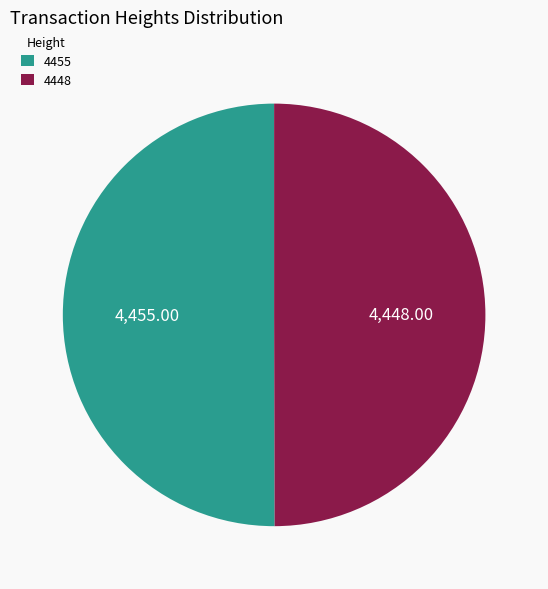

Combined, do 4448 and 4455 account for over 50%?

Yes